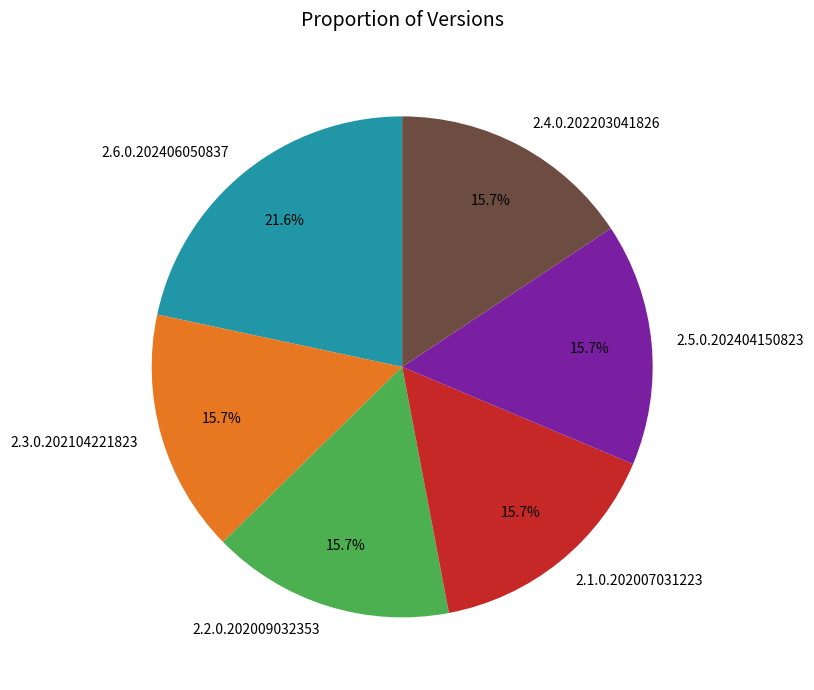

To the nearest percent, what percentage of the pie is 2.5.0.202404150823?

16%